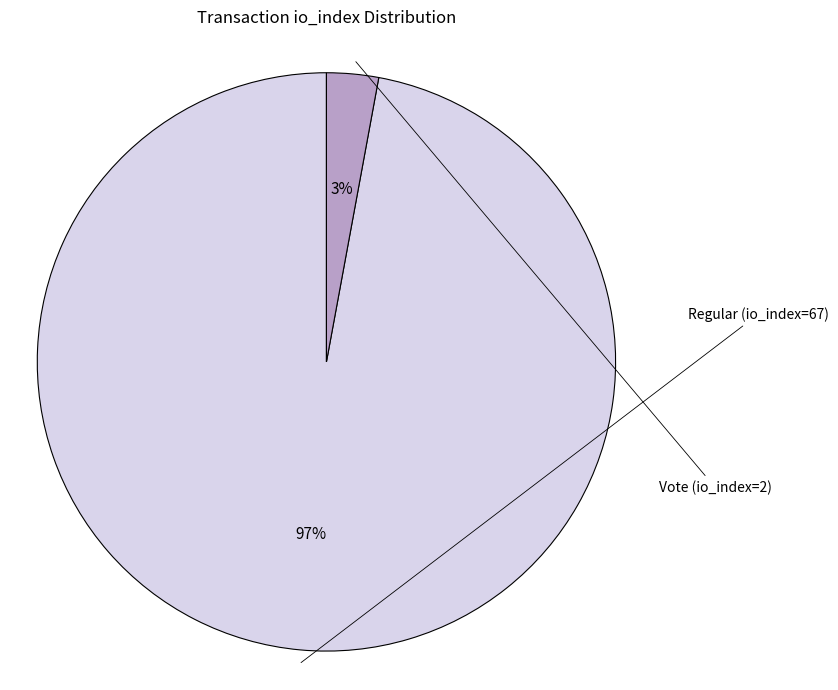

Is there a majority slice in this chart?

Yes